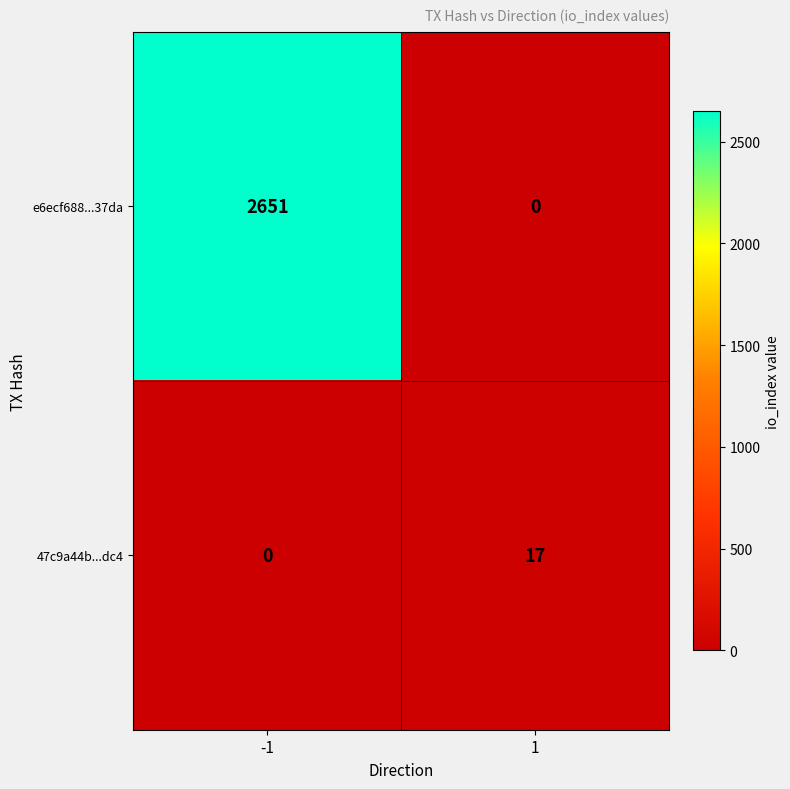

Read the e6ecf688...37da value at -1, to the nearest 10.

2650